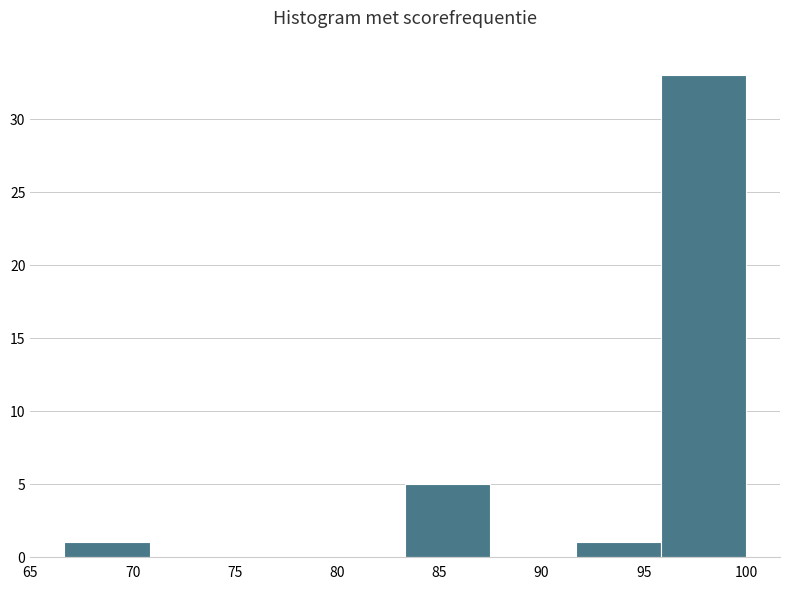

Reading left to right, list every bar in this chart as the range it spans on the x-axis followed by its height. Neither the bar edges nor the heights are printed on the chart, so give them approximately, as read against the axes.

66.5 to 71.0: 1
71.0 to 75.0: 0
75.0 to 79.0: 0
79.0 to 83.5: 0
83.5 to 87.5: 5
87.5 to 91.5: 0
91.5 to 96.0: 1
96.0 to 100.0: 33